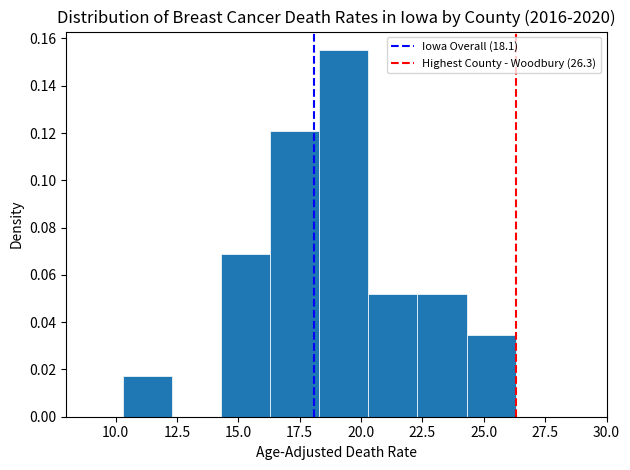

Reading left to right, list every bar in this chart as the range it spans on the x-axis followed by its height. Neither the bar edges nor the heights are printed on the chart, so give them approximately, as read against the axes.

10.3 to 12.3: 0.018
12.3 to 14.3: 0
14.3 to 16.3: 0.068
16.3 to 18.3: 0.120
18.3 to 20.3: 0.156
20.3 to 22.3: 0.052
22.3 to 24.3: 0.052
24.3 to 26.3: 0.034